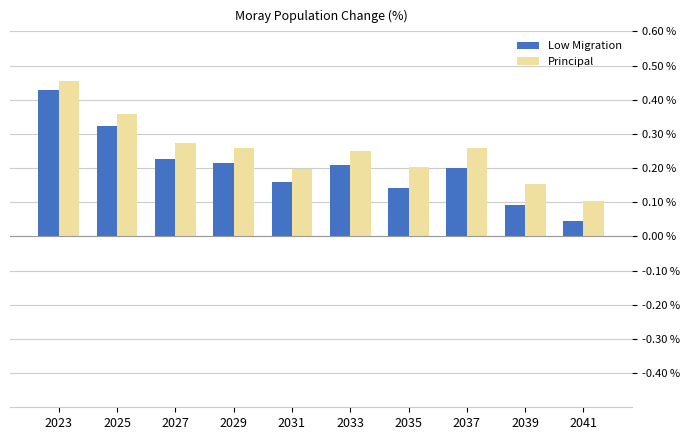

What are all the series names shown in the legend?

Low Migration, Principal